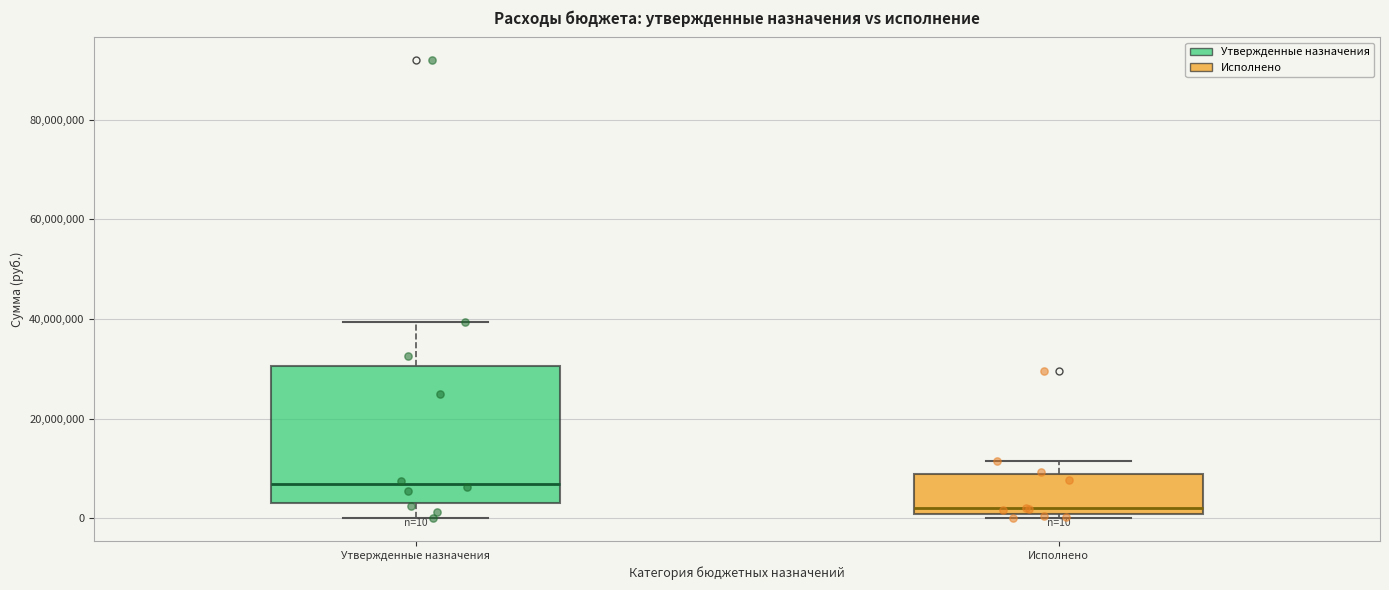

Which box's median line is the lowest?

Исполнено